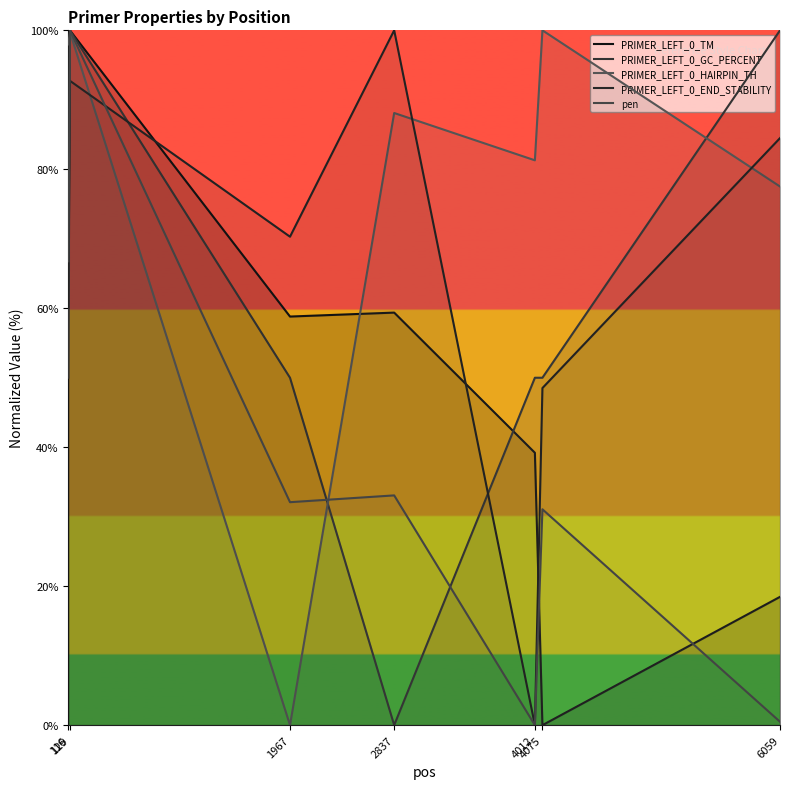

Where is the first local minimum for PRIMER_LEFT_0_GC_PERCENT?

2837